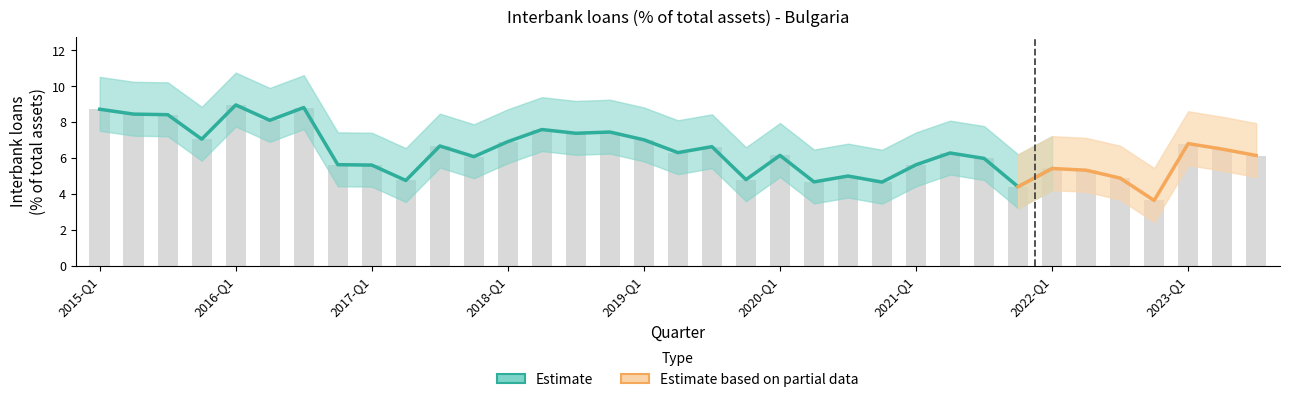

Count the number of values greater than 6.

21